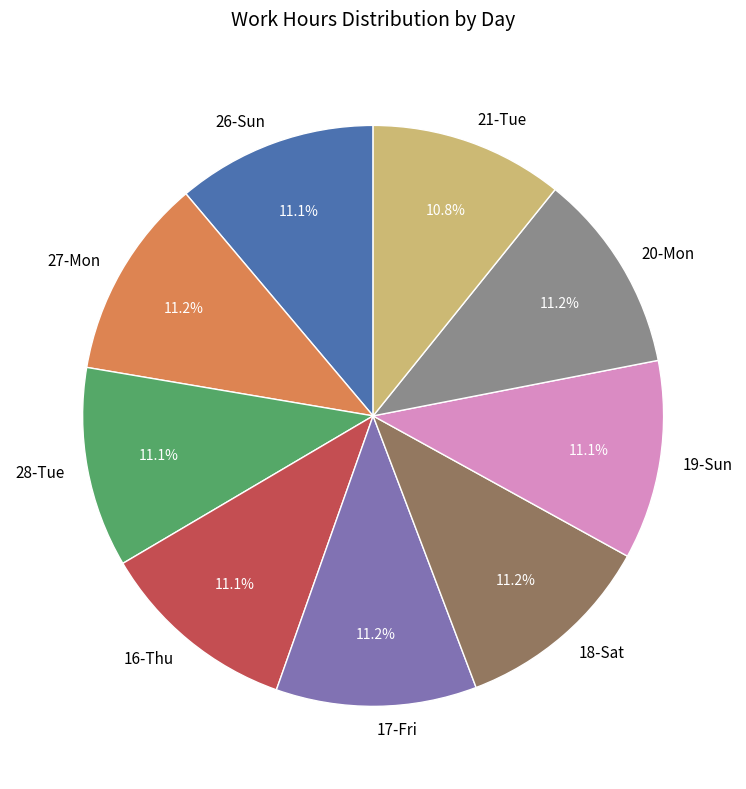

To the nearest percent, what percentage of the pie is 19-Sun?

11%